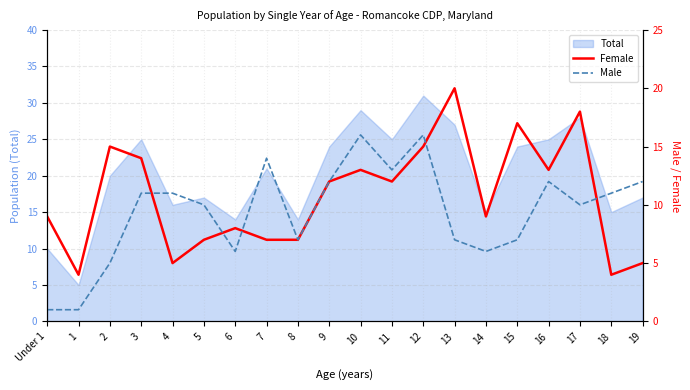

Which category has the highest value in the Total series?

12